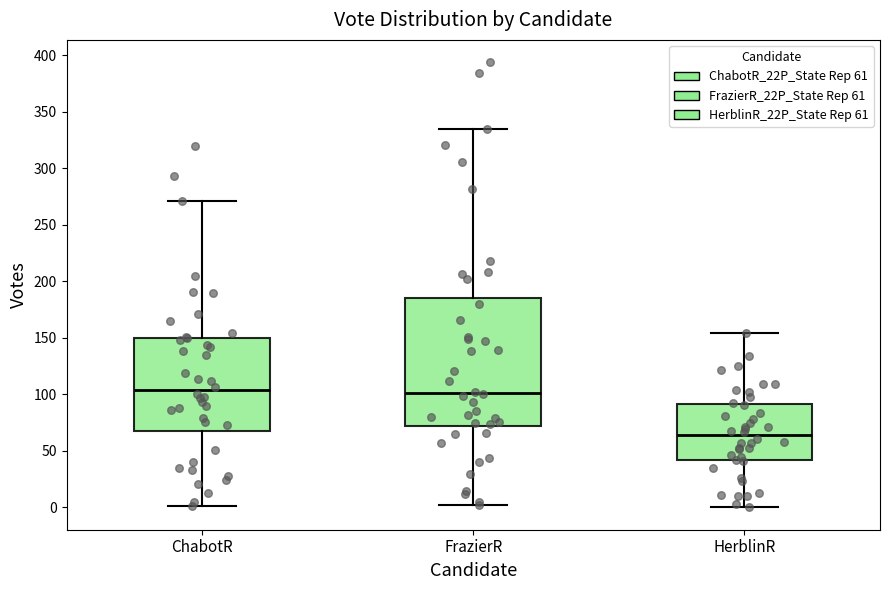

Comparing the boxes themselves (not the whiskers), which one is the tallest?

FrazierR